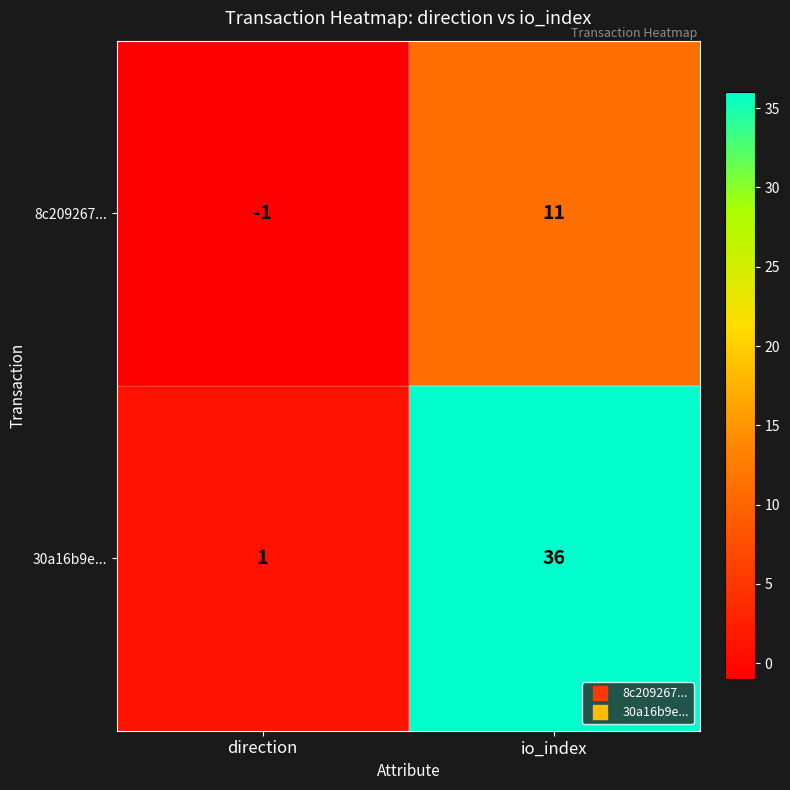

What is the difference between the 30a16b9e... values at direction and io_index?

35